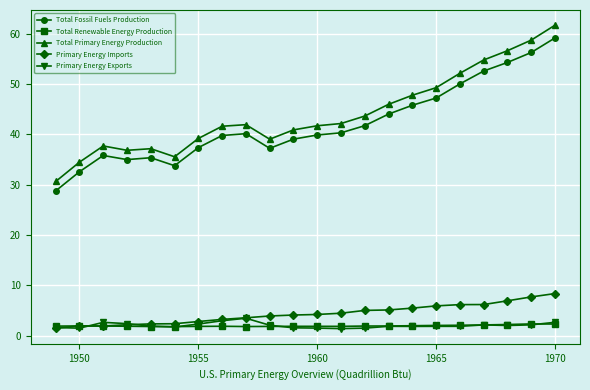

Does the chart display data point markers on the line(s)?

Yes